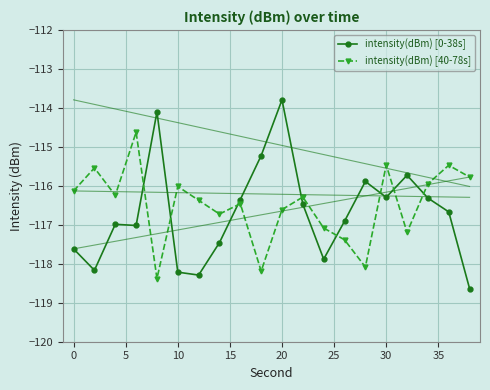

Is this an area chart (filled region under the line)?

No